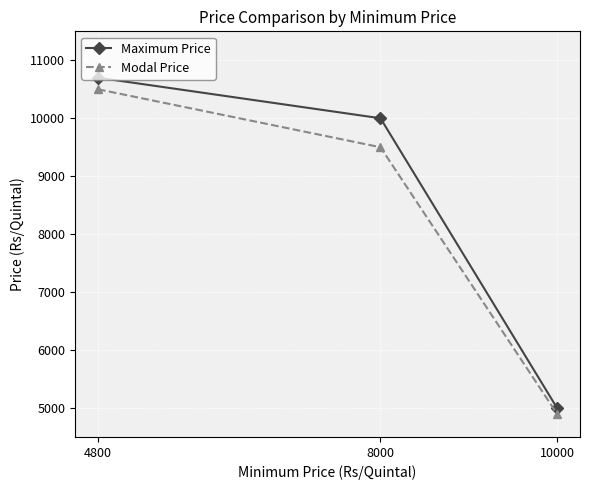

Is it true that Maximum Price equals 8111 at 10000?

False